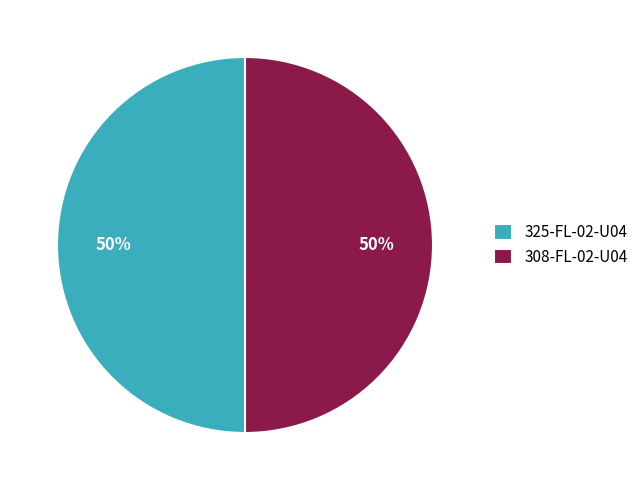

To the nearest percent, what portion does 325-FL-02-U04 represent?

50%